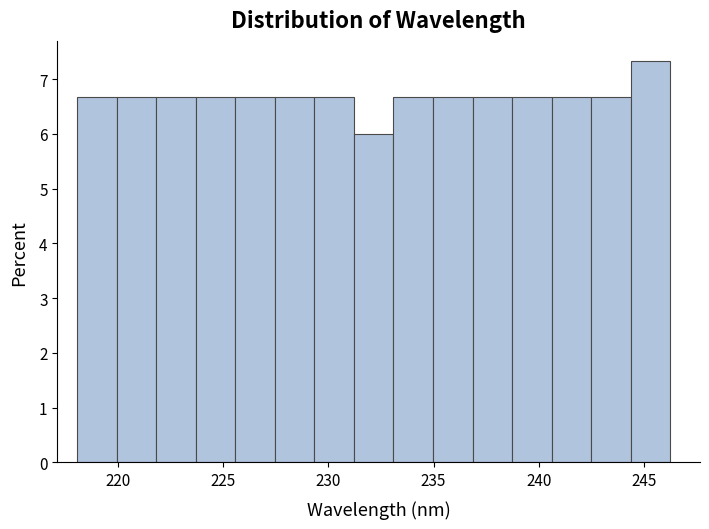

Read against the x-axis, roughly where is the centre of the tallest bar?

245.5